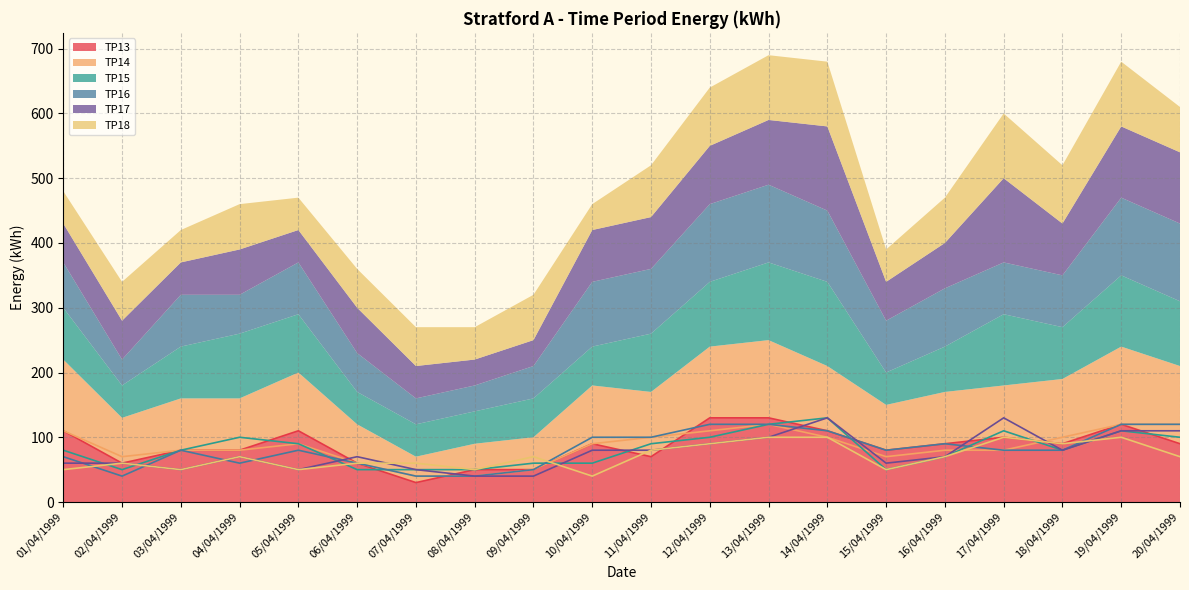

What is the value of the TP13 point at the 9th from the left?

50